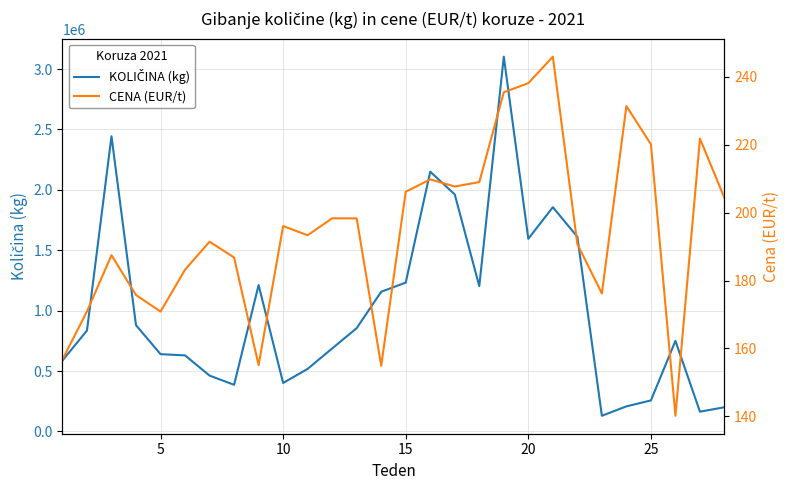

What is the value of the KOLIČINA (kg) point at the 9th from the left?

1211720.0